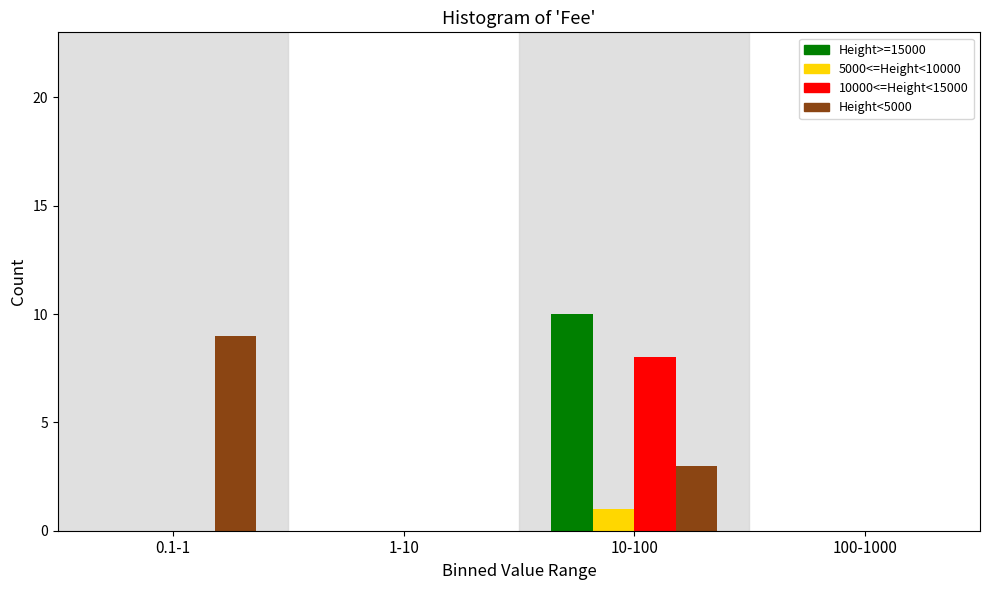

Reading right to left, extract all data points from this chart.

Height>=15000: 100-1000=0	10-100=10	1-10=0	0.1-1=0
5000<=Height<10000: 100-1000=0	10-100=1	1-10=0	0.1-1=0
10000<=Height<15000: 100-1000=0	10-100=8	1-10=0	0.1-1=0
Height<5000: 100-1000=0	10-100=3	1-10=0	0.1-1=9